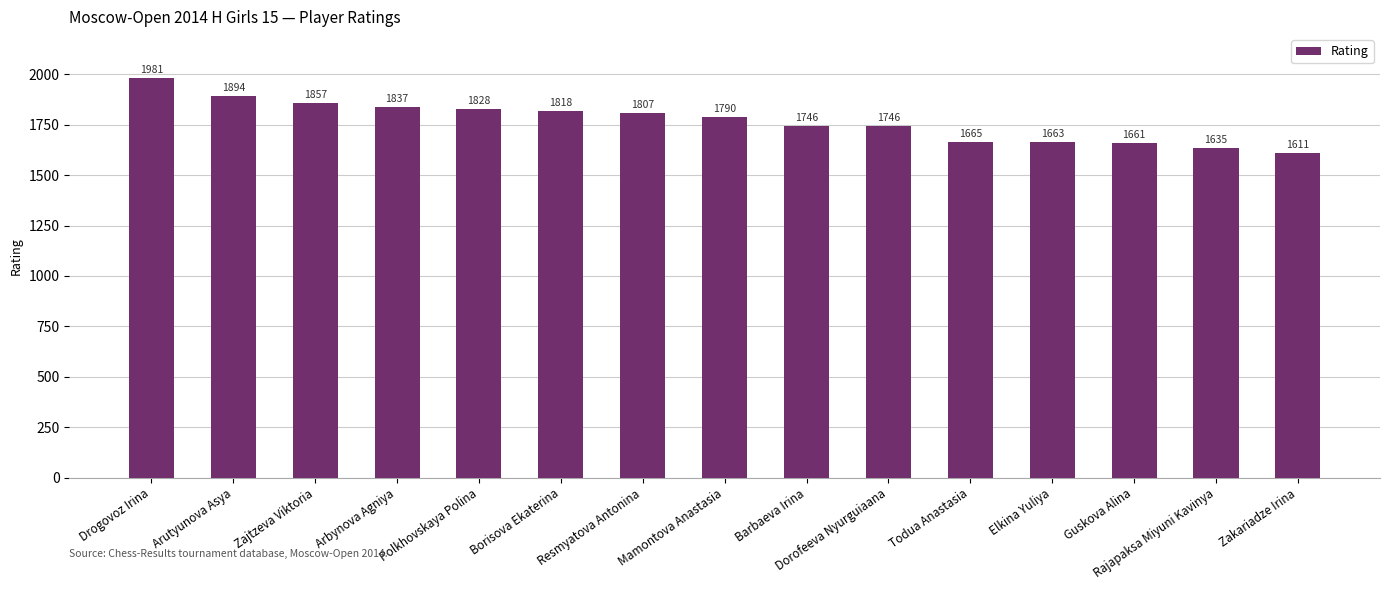

The value at Polkhovskaya Polina is 1828. True or false?

True